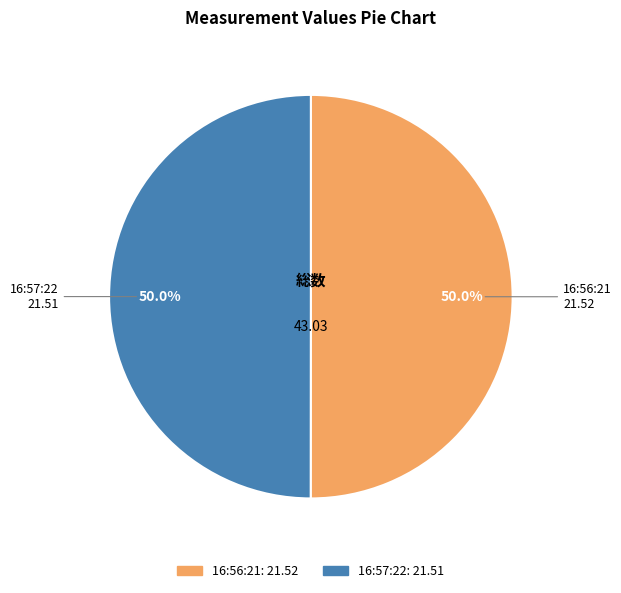

How many segments does this pie chart have?

2